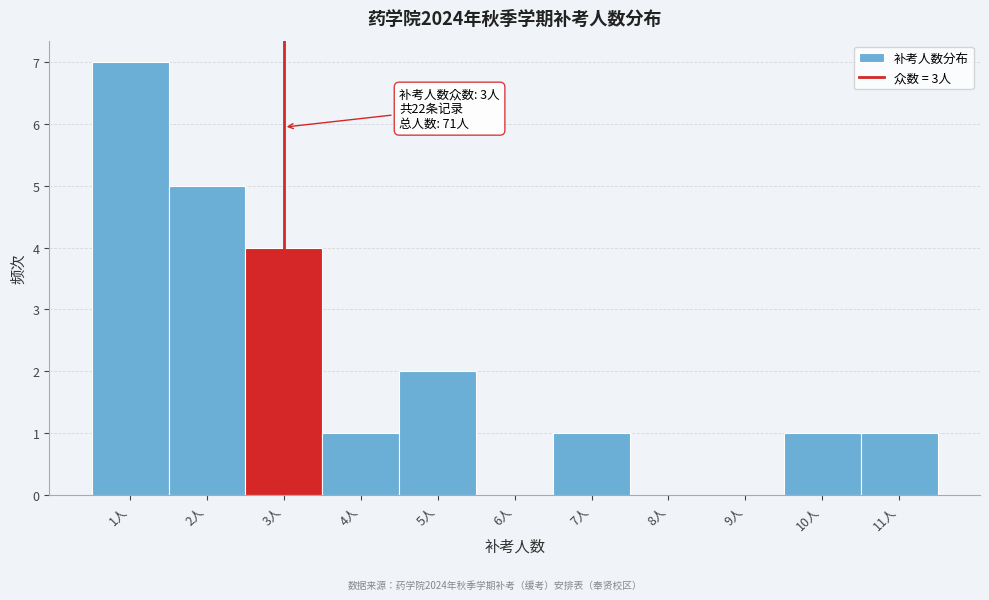

Over which range of the x-axis is the bar tallest?

0.5 to 1.5